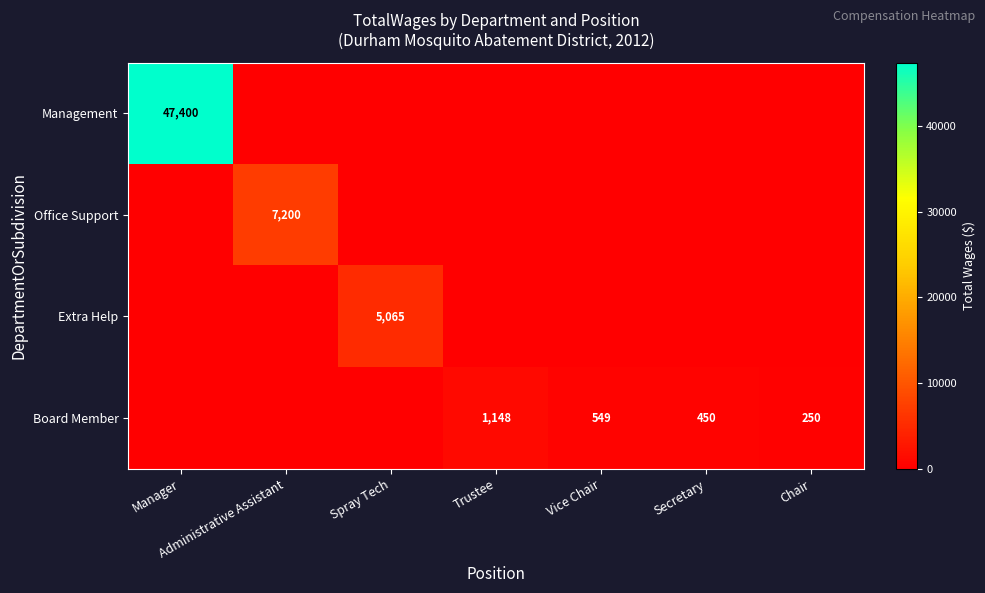

The value of Board Member at Trustee is 1148. True or false?

True